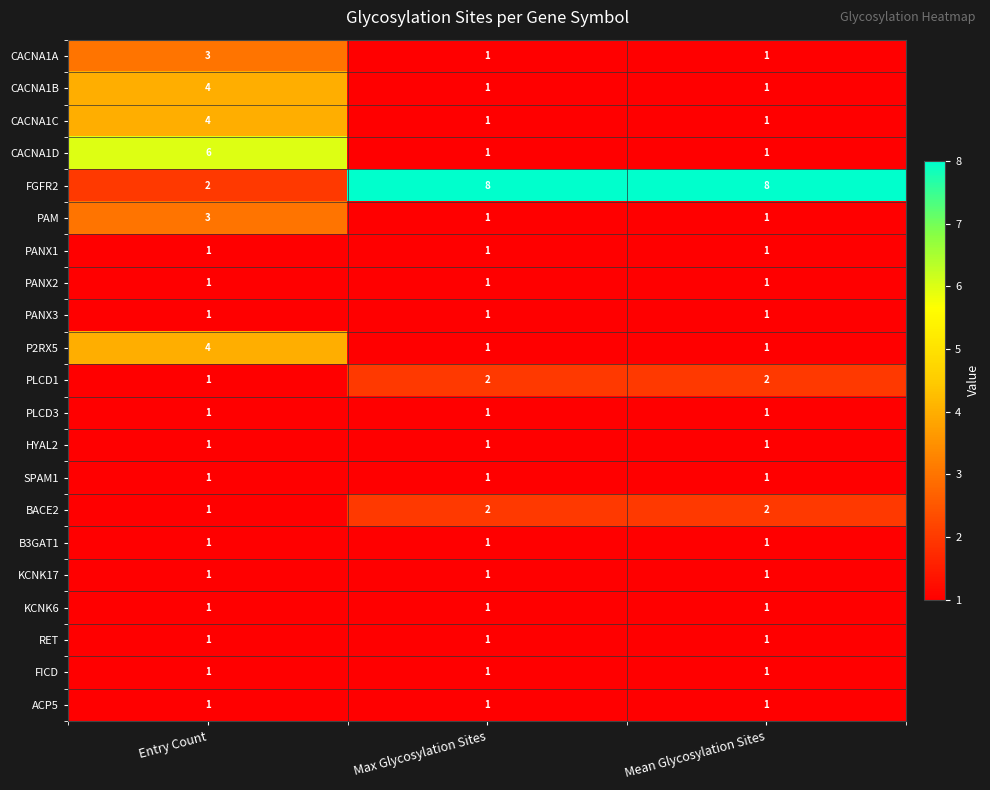

The B3GAT1 series shows 1 at Entry Count. True or false?

True